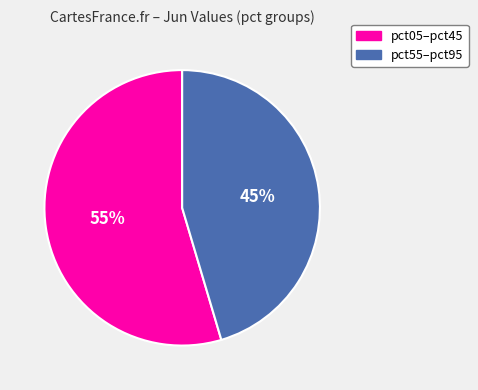

How many segments does this pie chart have?

2